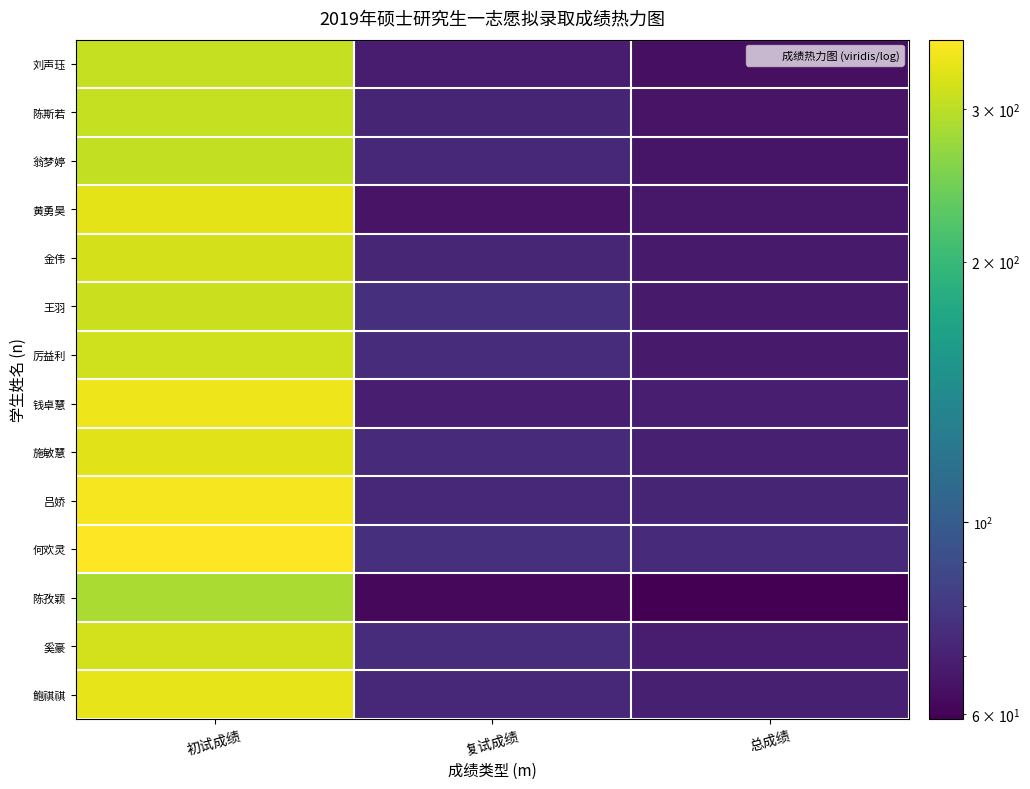

What is the minimum value shown in the chart?

59.3